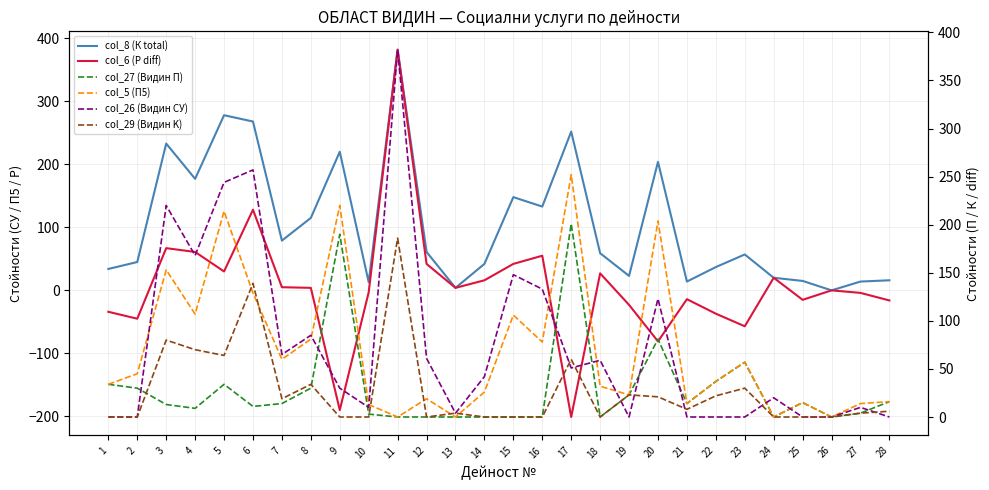

Where is col_8 (К total) nearest to the value 191?

20